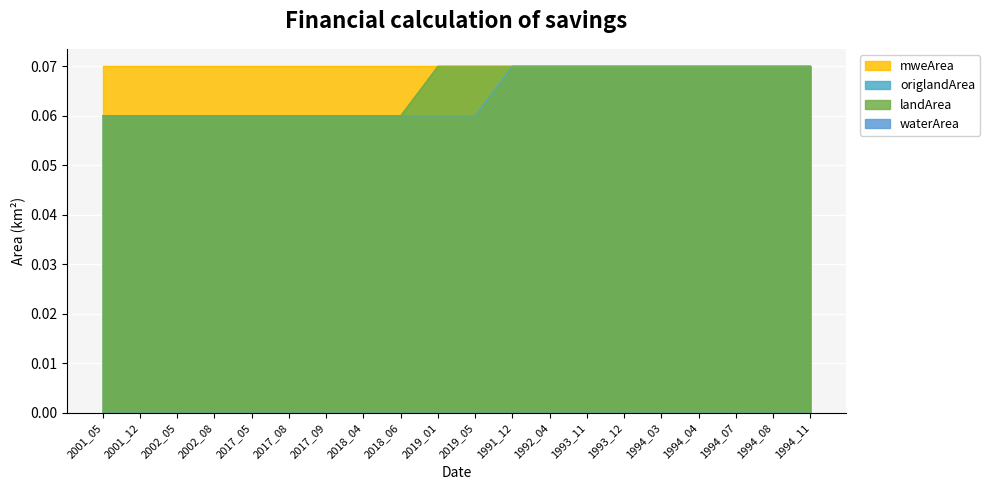

True or false: landArea and origlandArea cross at least once.

False